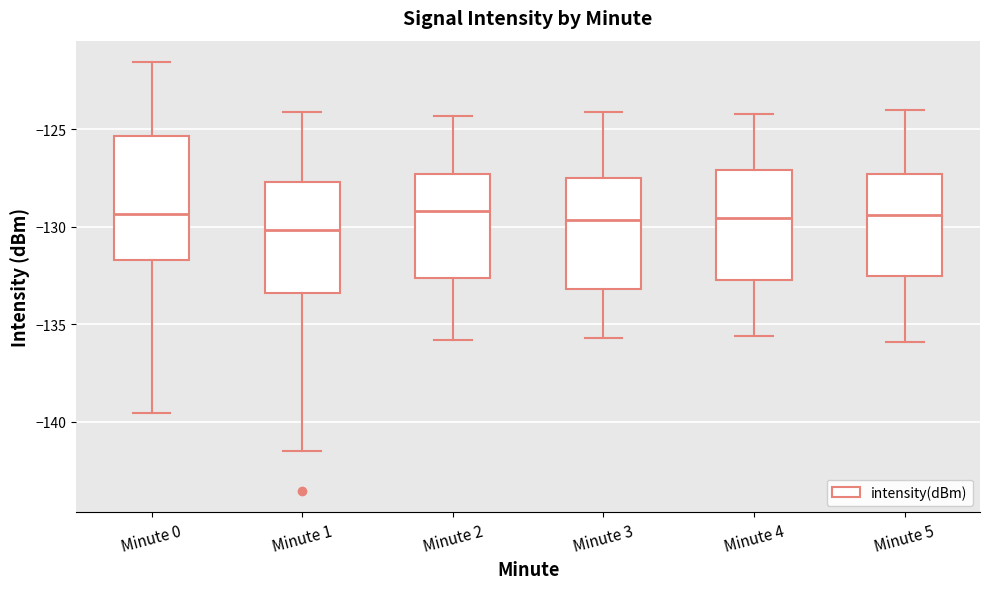

Reading left to right, read every box against the y-axis: the position of its median line, the range the box covers, and the ends of its whiskers. The values are not printed on the chart, so give them approximately, as read against the axis.

Minute 0: median -129.5, box -131.5 to -125.5, whiskers -139.5 to -121.5
Minute 1: median -130.0, box -133.5 to -127.5, whiskers -141.5 to -124.0
Minute 2: median -129.0, box -132.5 to -127.5, whiskers -136.0 to -124.5
Minute 3: median -129.5, box -133.0 to -127.5, whiskers -135.5 to -124.0
Minute 4: median -129.5, box -132.5 to -127.0, whiskers -135.5 to -124.0
Minute 5: median -129.5, box -132.5 to -127.5, whiskers -136.0 to -124.0